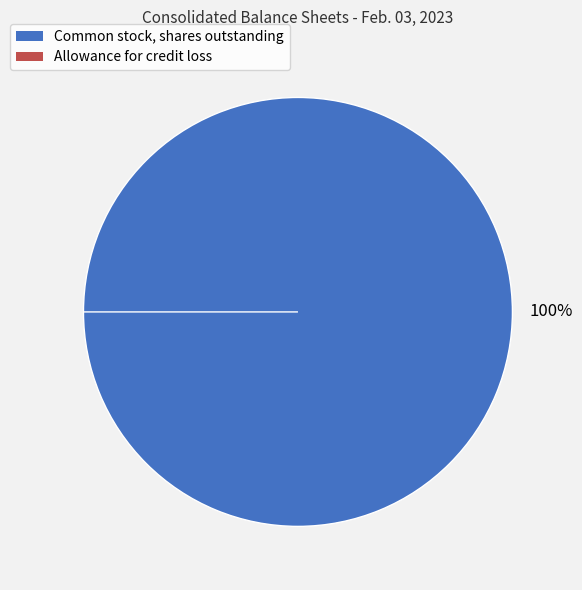

What is the change in value from Common stock, shares outstanding to Allowance for credit loss?

-426740991